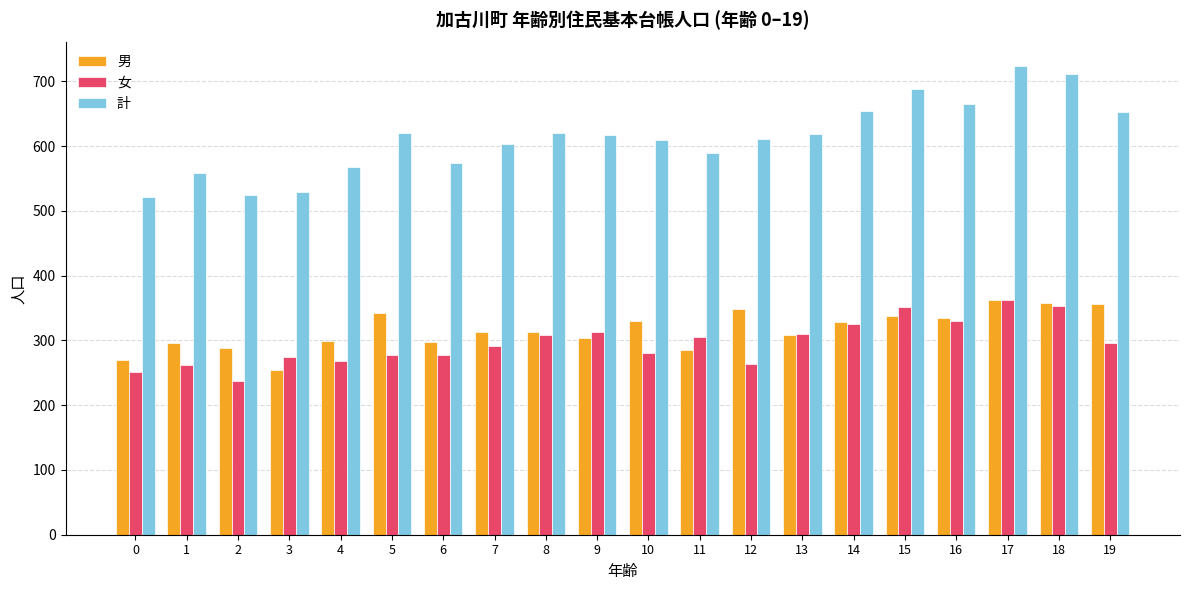

What is the highest value of the 計 series?

724